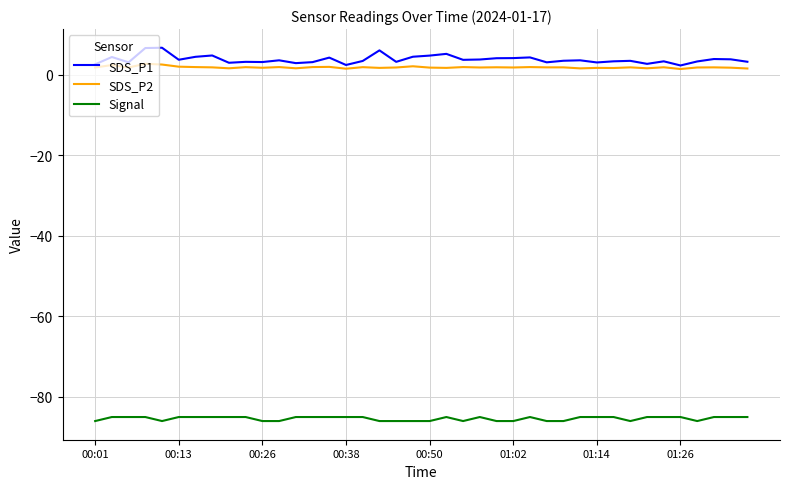

What is the maximum value for Signal?

-85.0